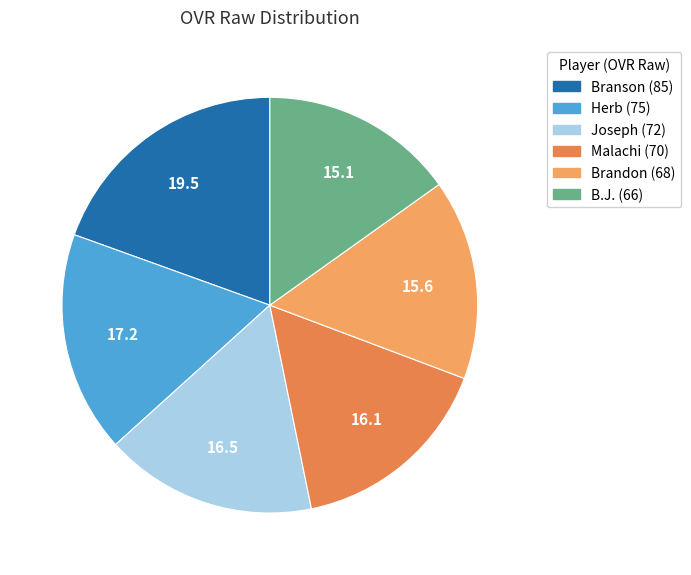

Does Branson represent more than half of the total?

No